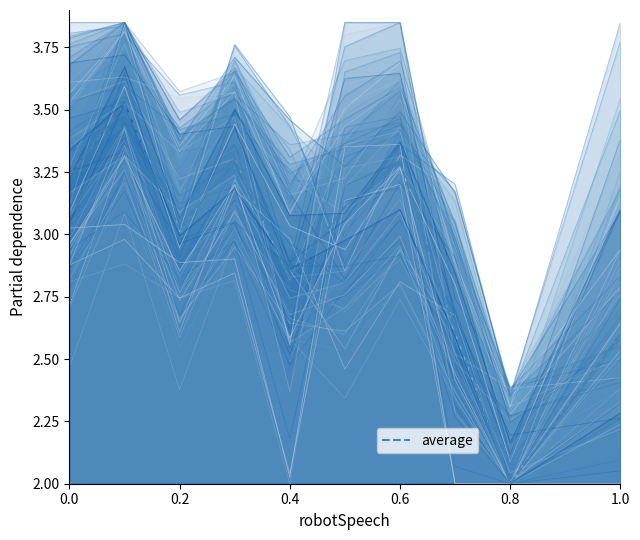

Is it true that average equals 1.2 at 1.0?

False